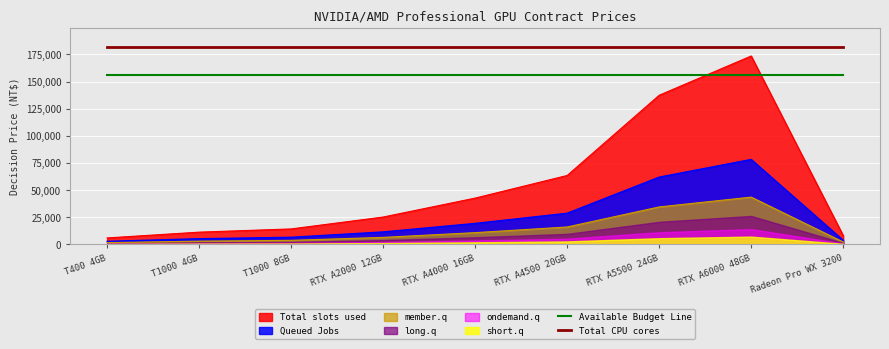

True or false: Available Budget Line and Total CPU cores intersect in this chart.

False